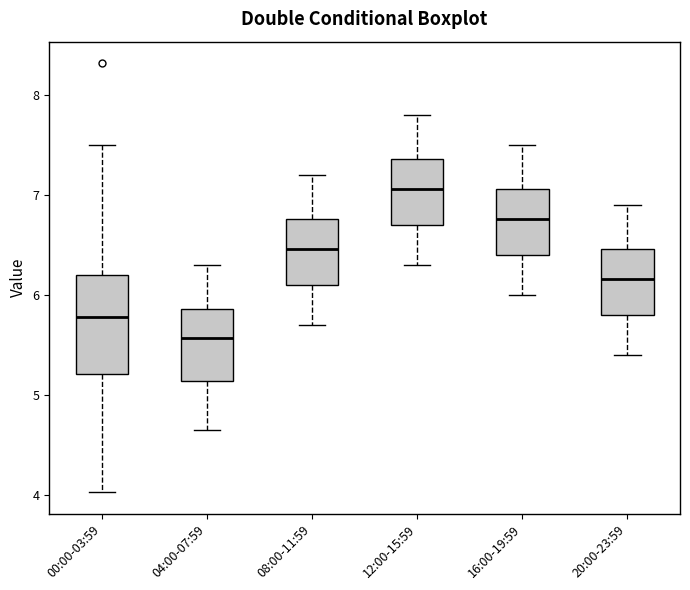

Reading left to right, transcribe this box plot: for each box, give where its median line is, the range the box spans, and where its two whiskers end, as read against the y-axis. The values are not printed on the chart, so give them approximately, as read against the axis.

00:00-03:59: median 5.8, box 5.2 to 6.2, whiskers 4.0 to 7.5
04:00-07:59: median 5.6, box 5.1 to 5.9, whiskers 4.7 to 6.3
08:00-11:59: median 6.5, box 6.1 to 6.8, whiskers 5.7 to 7.2
12:00-15:59: median 7.1, box 6.7 to 7.4, whiskers 6.3 to 7.8
16:00-19:59: median 6.8, box 6.4 to 7.1, whiskers 6.0 to 7.5
20:00-23:59: median 6.2, box 5.8 to 6.5, whiskers 5.4 to 6.9